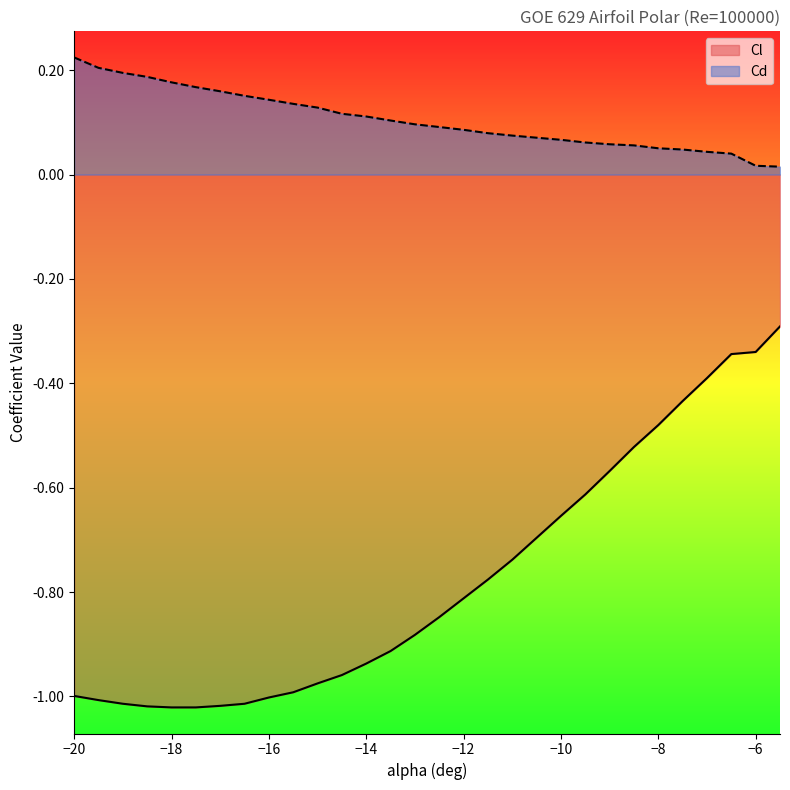

True or false: Cl and Cd cross at least once.

False